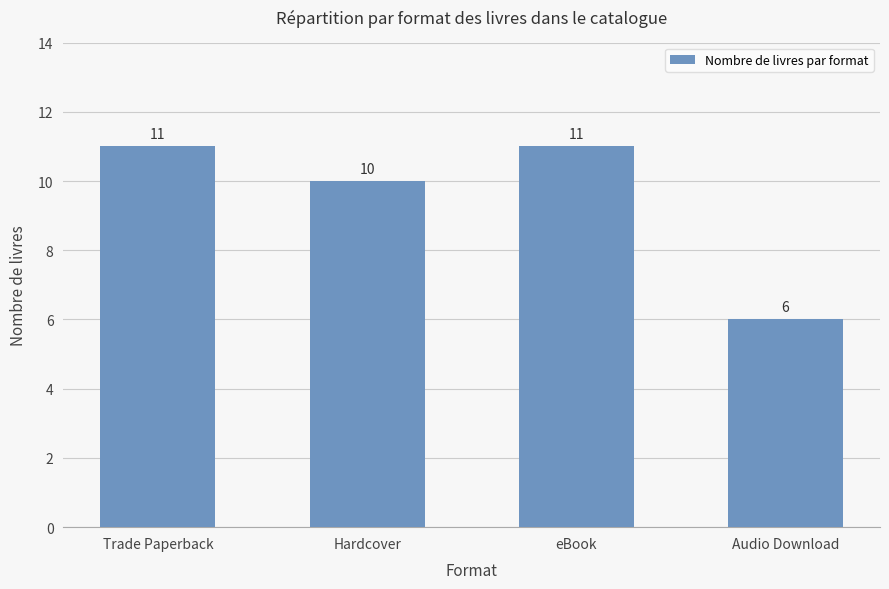

The chart shows a value of 11 at Trade Paperback. True or false?

True